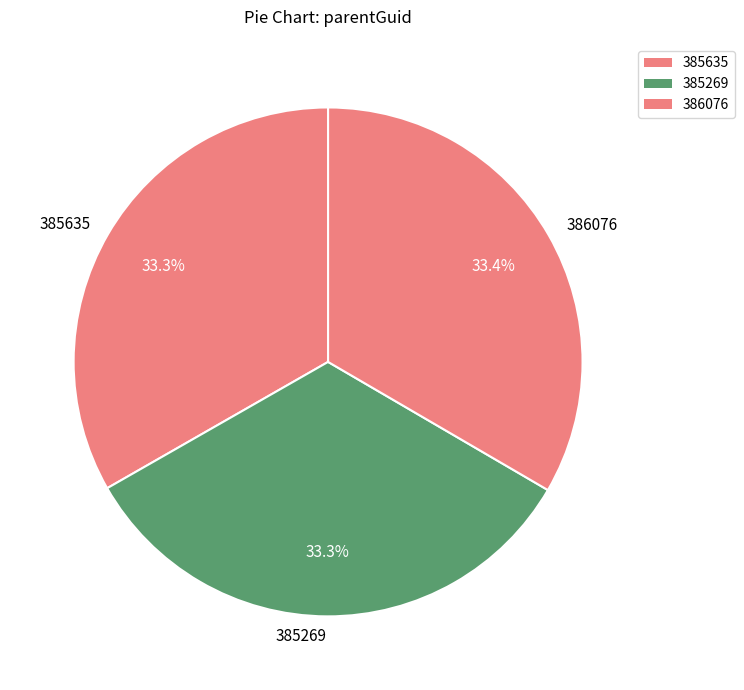

How much of the chart is everything except 386076?

66.6%